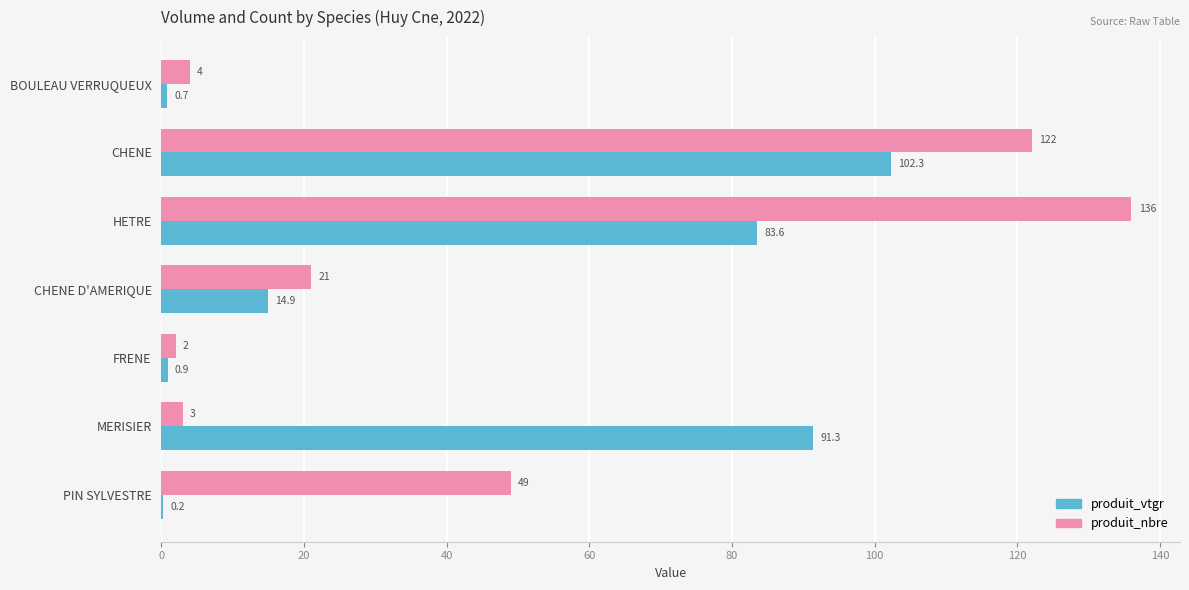

Which series changed the most between BOULEAU VERRUQUEUX and PIN SYLVESTRE?

produit_nbre